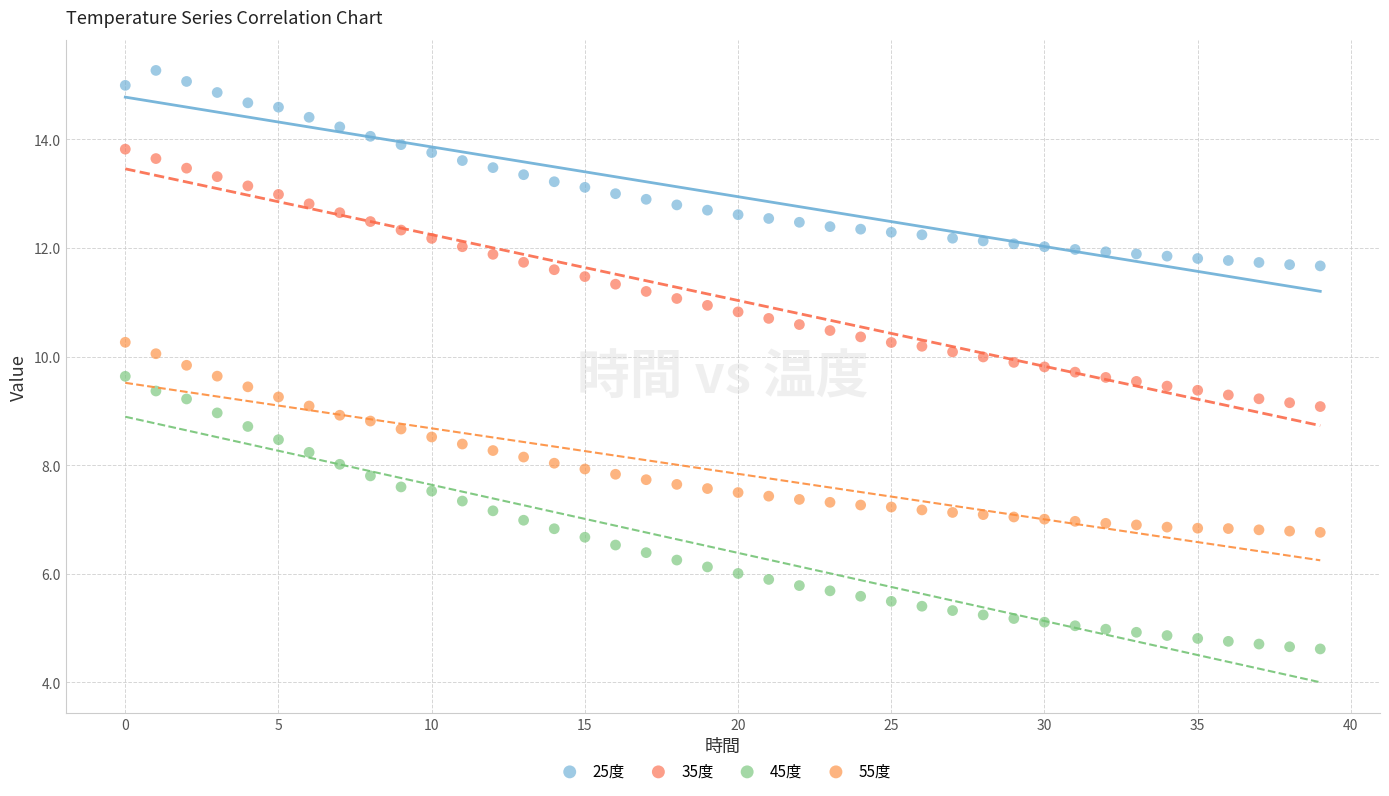

Which series reaches the maximum Y coordinate?

25度